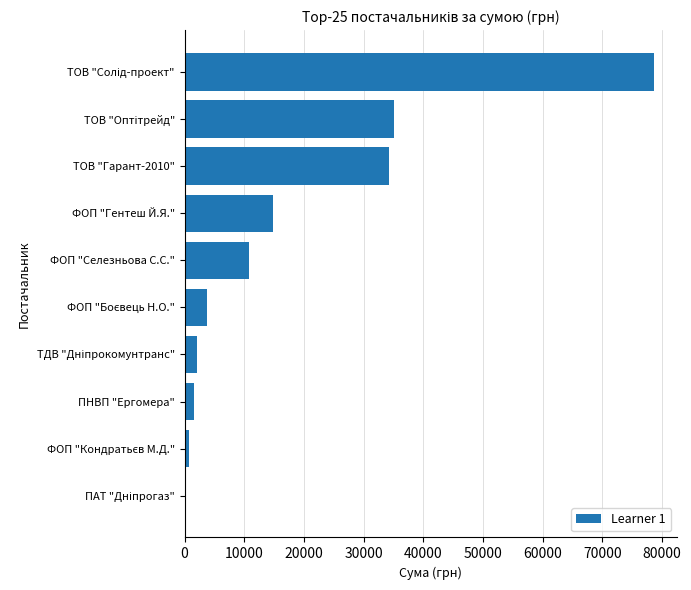

What is the sum of all values?

181666.2